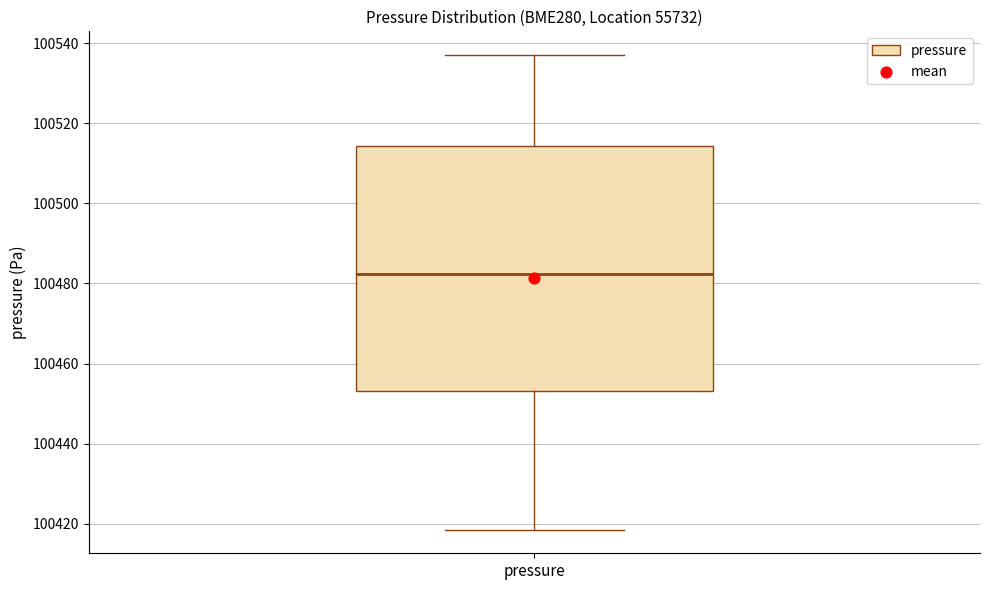

Transcribe this box plot: give where the median line is, the range the box spans, and where the two whiskers end, as read against the y-axis. The values are not printed on the chart, so give them approximately, as read against the axis.

median 100482, box 100454 to 100514, whiskers 100418 to 100538